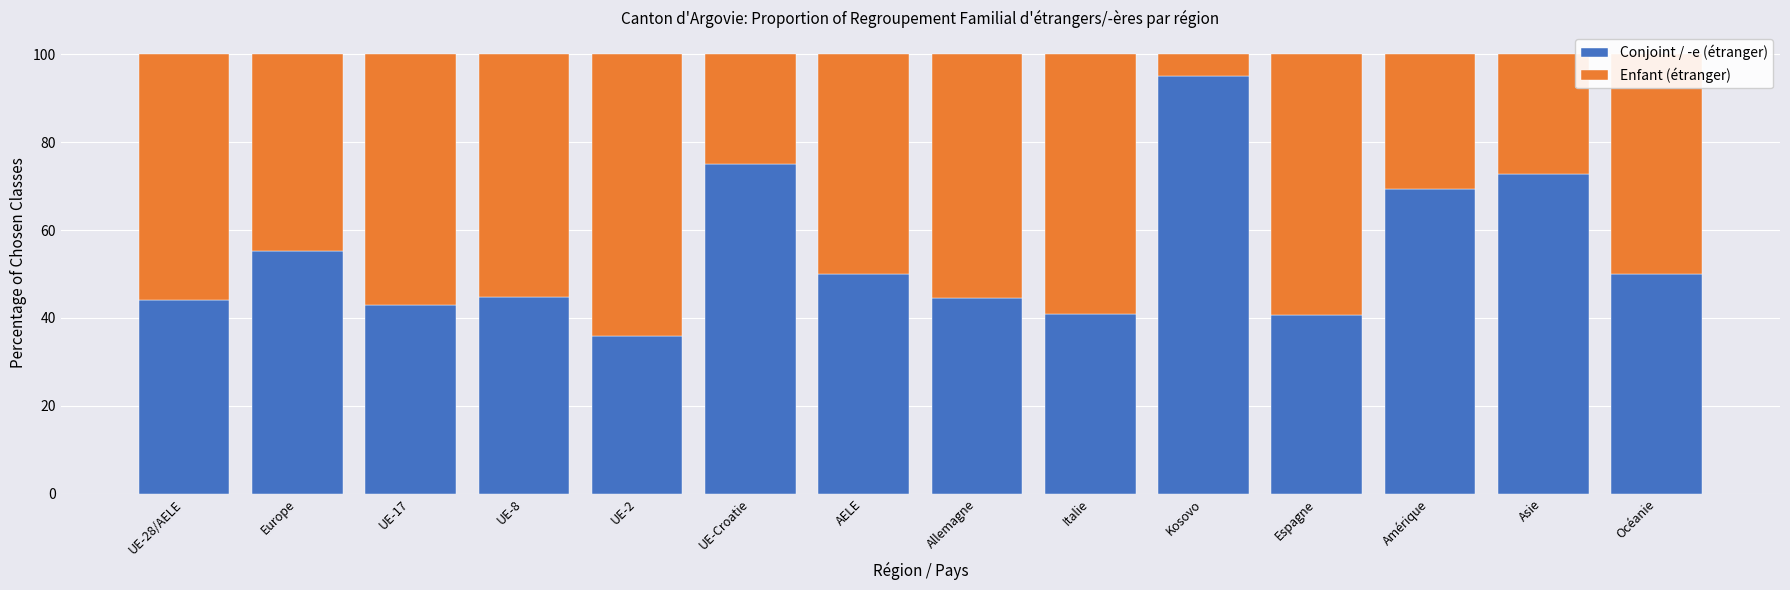

What is the total value across all series at Amérique?

100.0